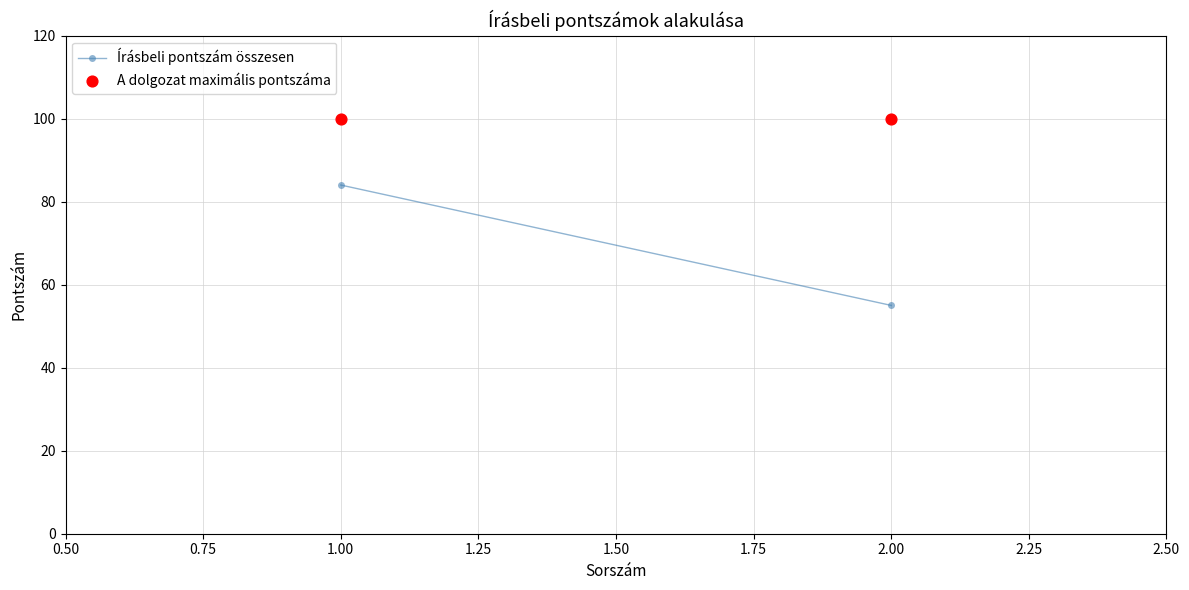

What are all the series names shown in the legend?

Írásbeli pontszám összesen, A dolgozat maximális pontszáma